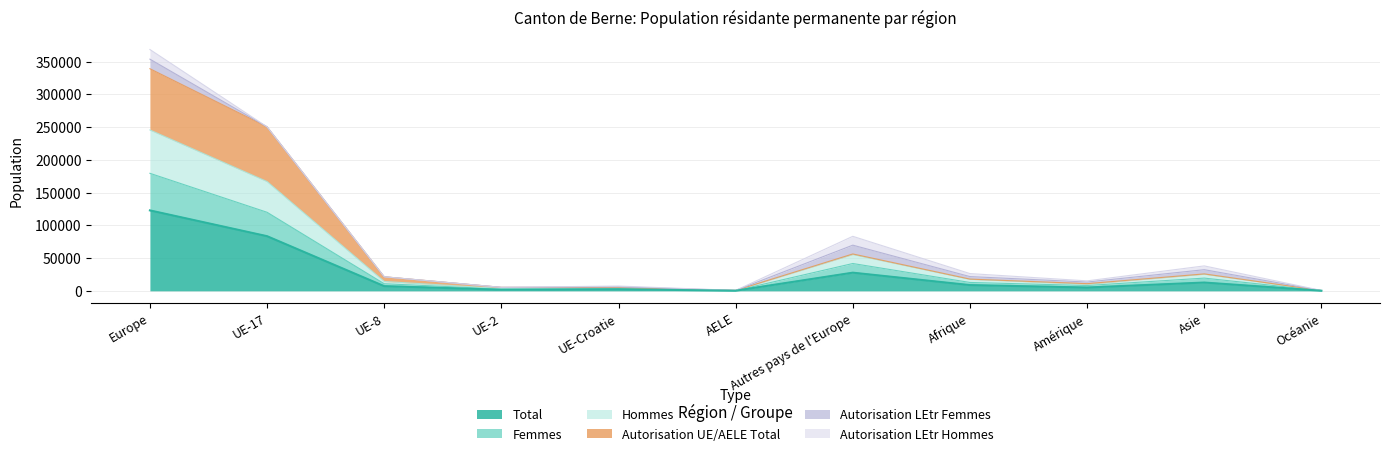

Which category has the highest value in the Total series?

Europe